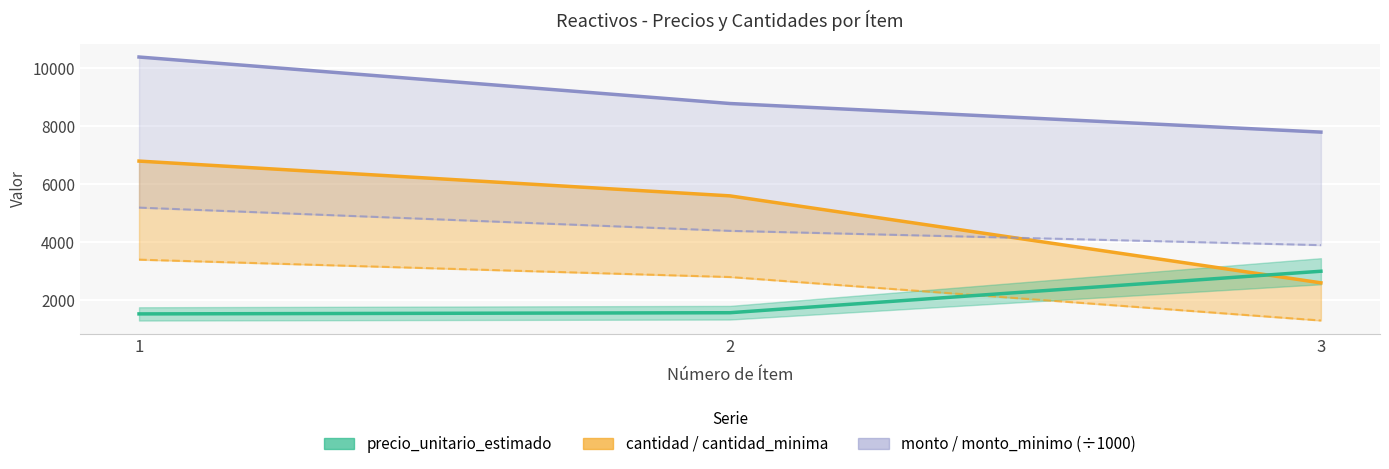

Which category has the lowest value in the precio_unitario_estimado (línea) series?

1